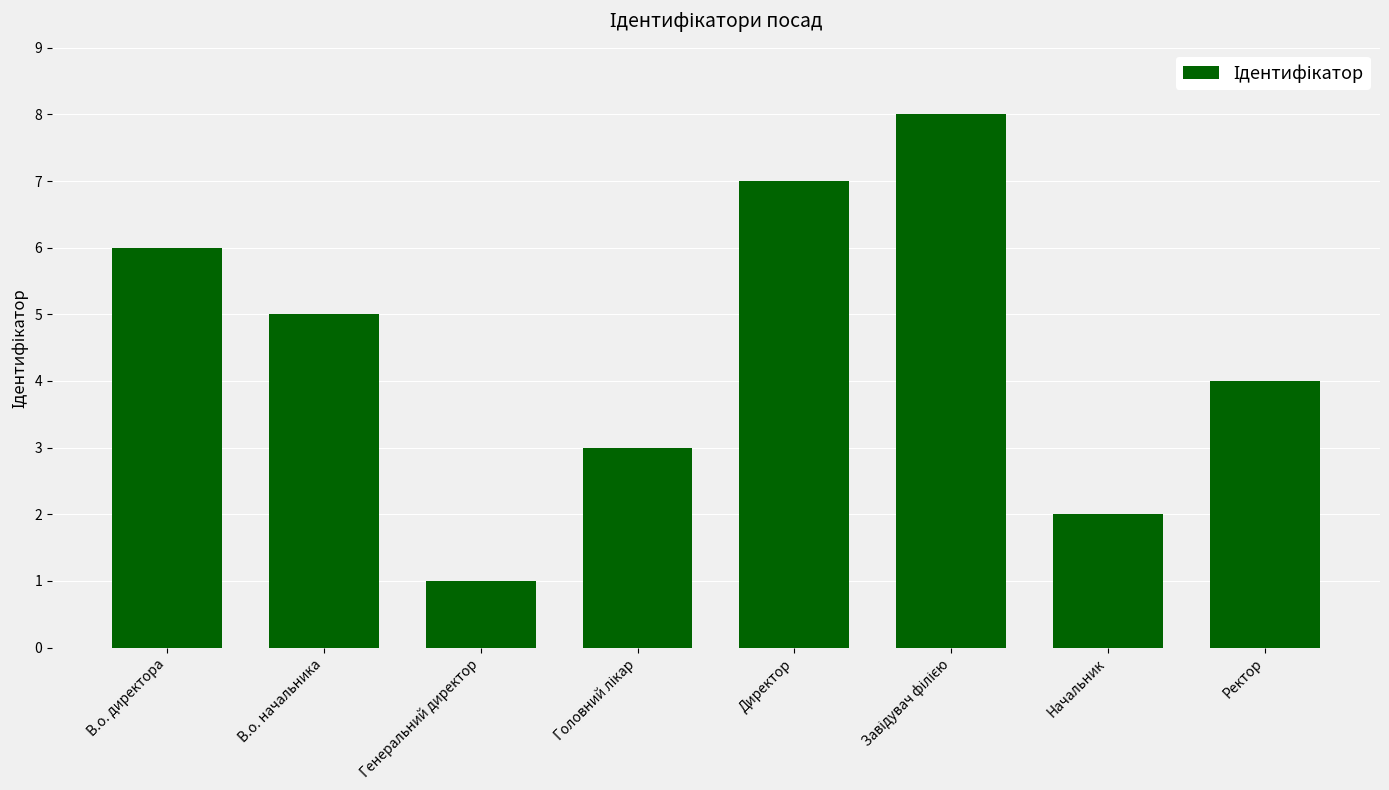

What is the label of the 5th bar from the left?

Директор